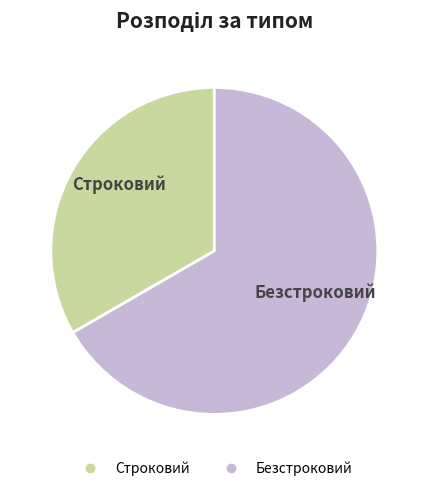

Which category has the smallest portion of the pie?

Строковий